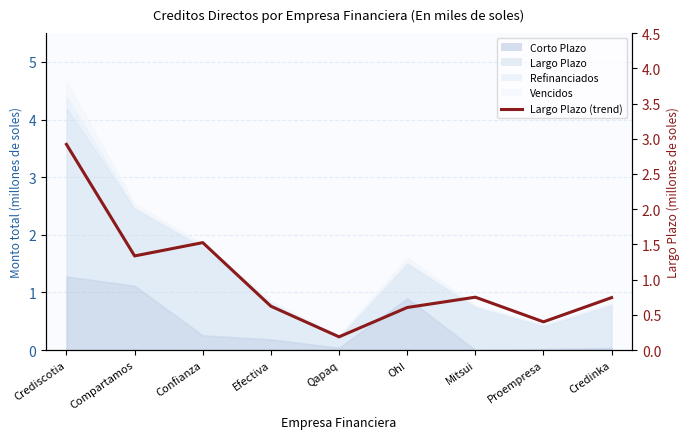

The chart shows a value of 0.2 at Qapaq. True or false?

True